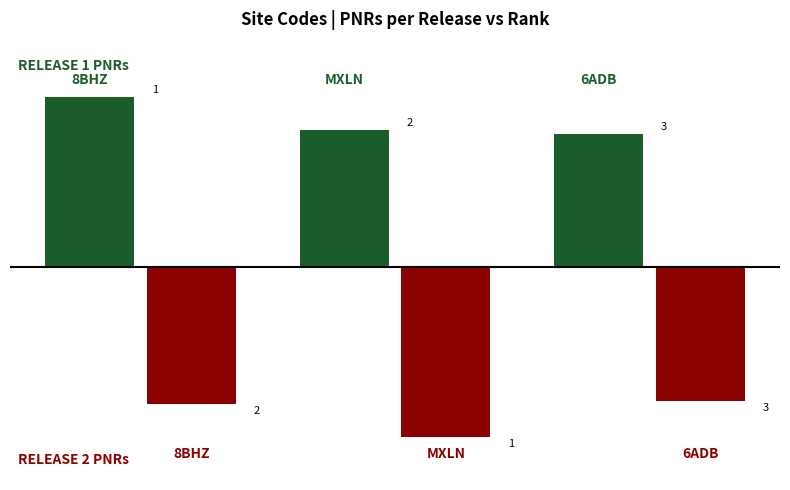

Are the bars grouped side by side (vs. stacked)?

Yes